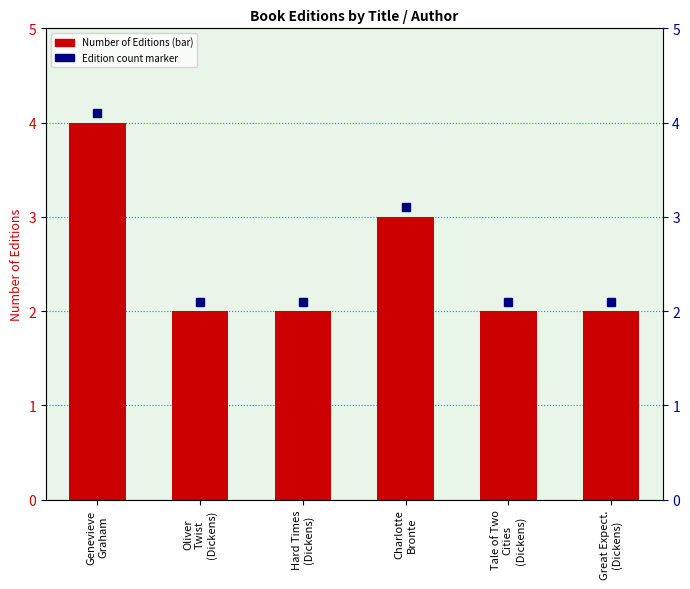

Is it true that the value at Great Expect.
(Dickens) is 2?

True